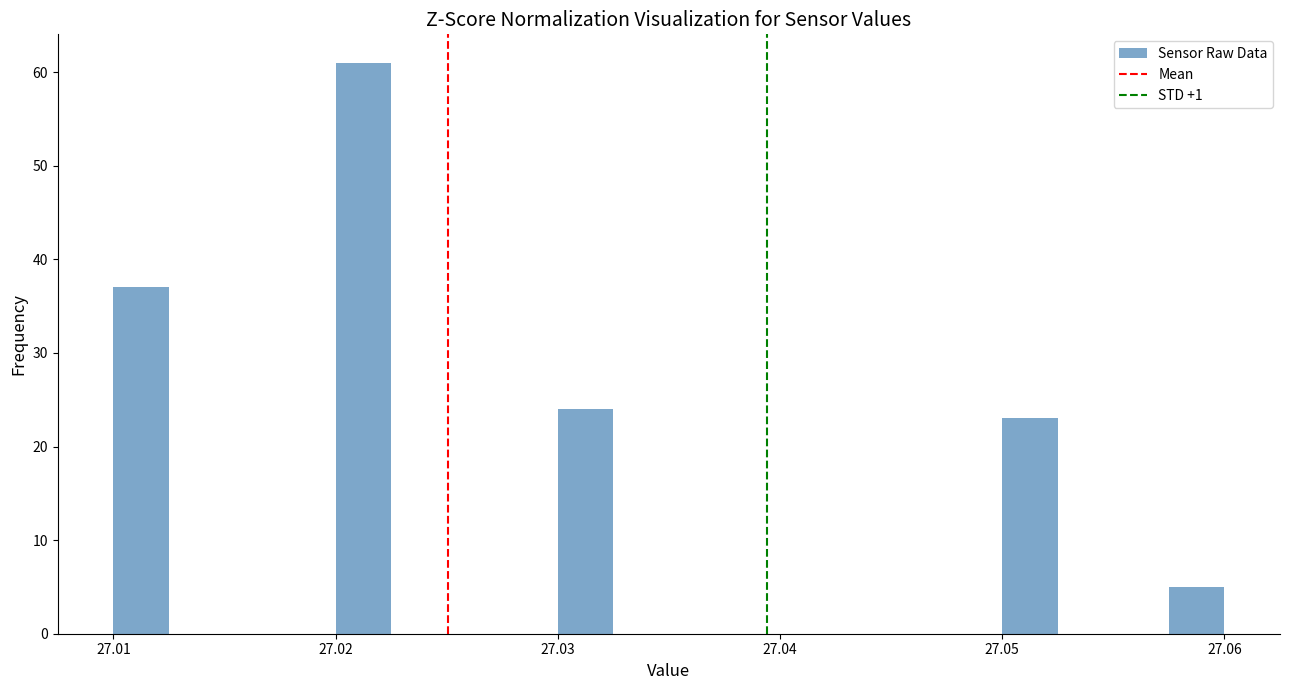

Around what value on the x-axis is the tallest bar? Give the approximate position of its centre, as read against the axis.

27.021